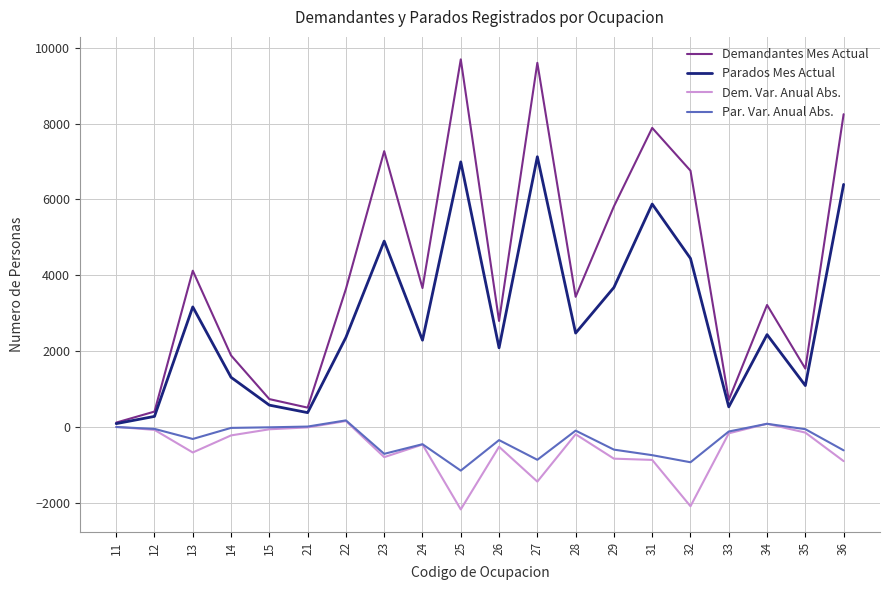

At which label does Par. Var. Anual Abs. reach its minimum?

25